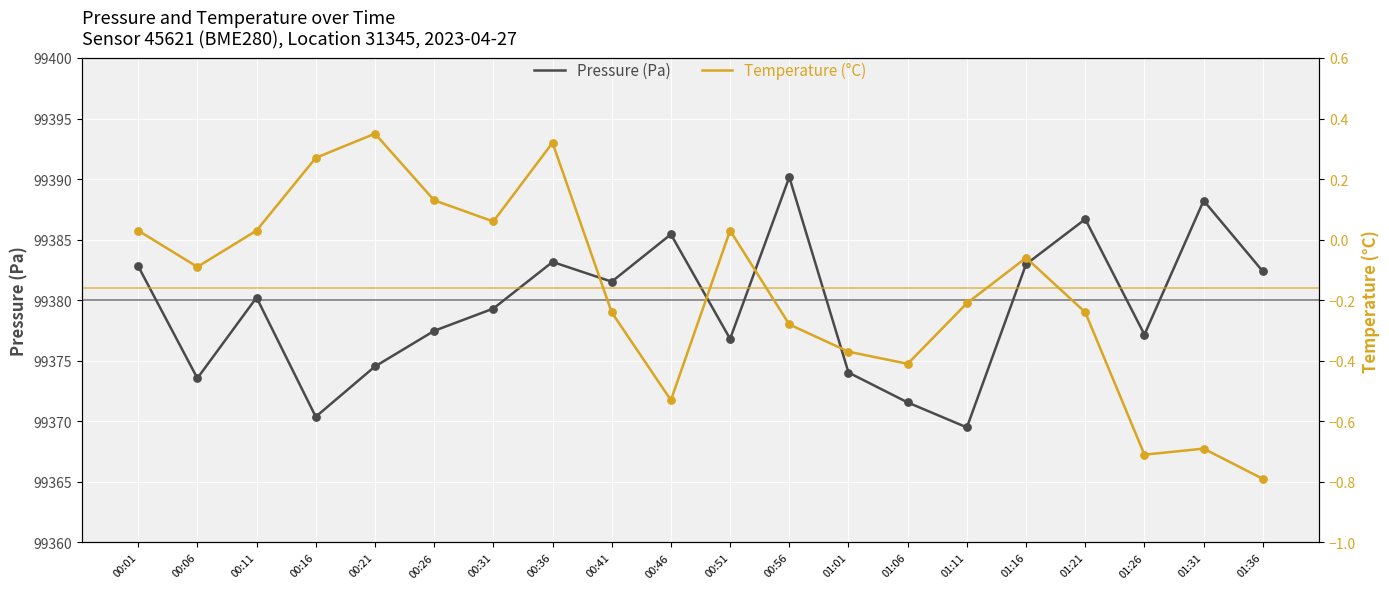

Which series has the largest Y range (max minus min)?

pressure